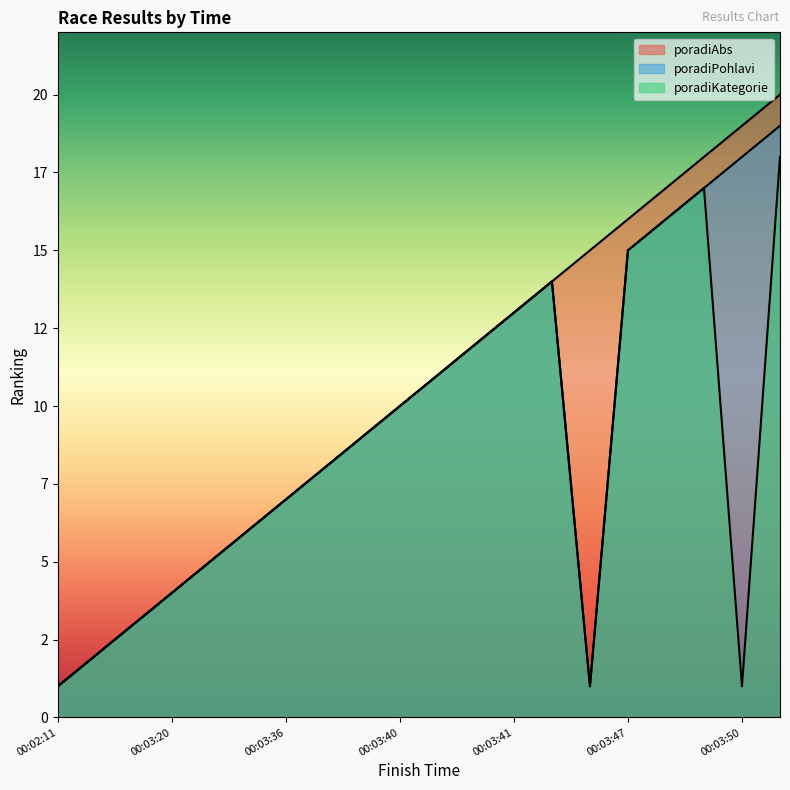

Does the chart display data point markers on the line(s)?

No